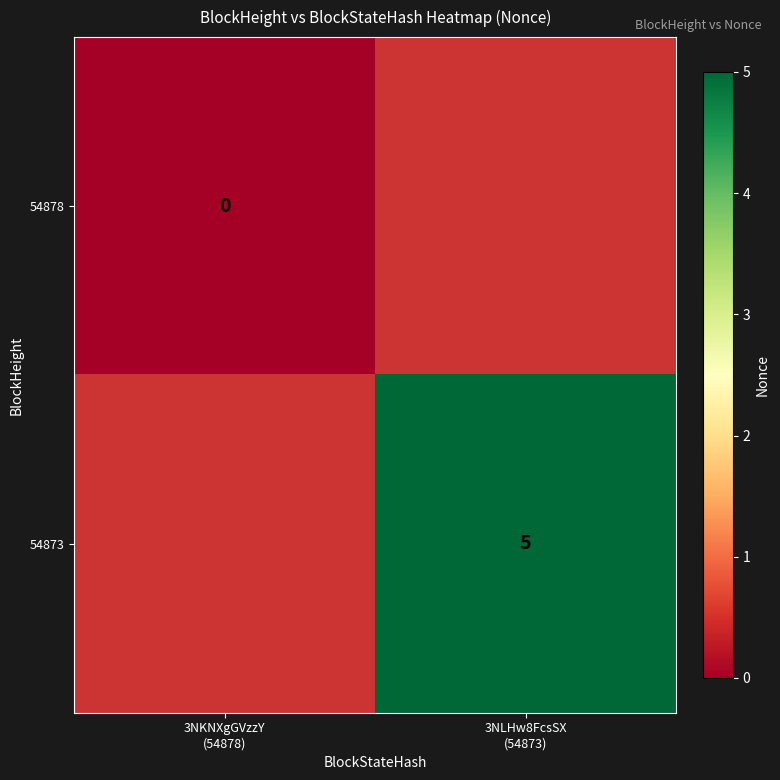

What is the minimum value shown in the chart?

-1